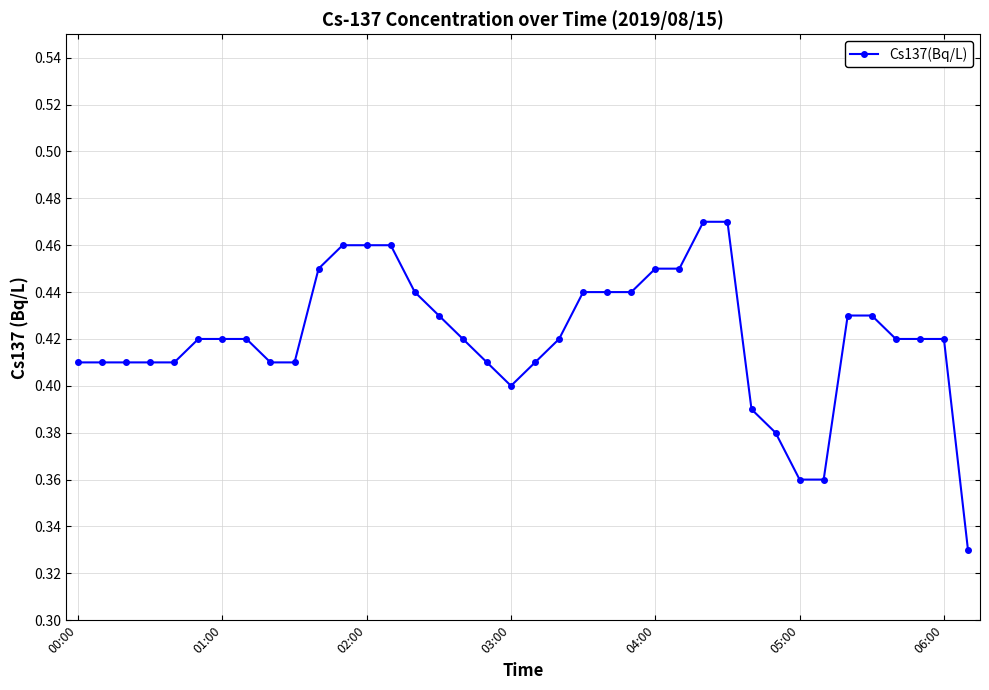

Count the values in the range 0 to 1.

38